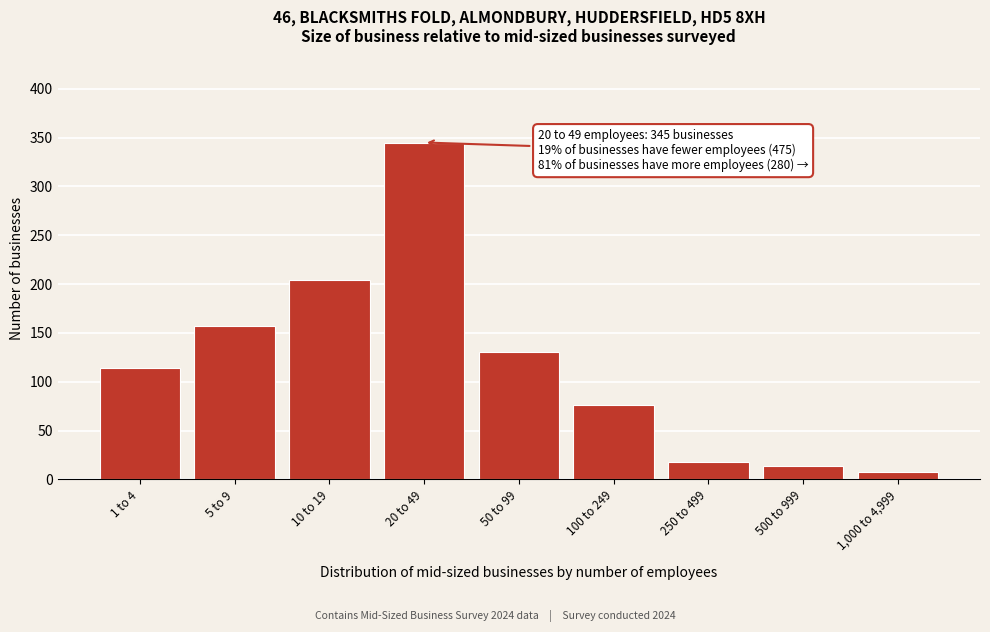

Reading left to right, transcribe all the data shown in this chart.

114	157	204	345	130	76	18	14	8